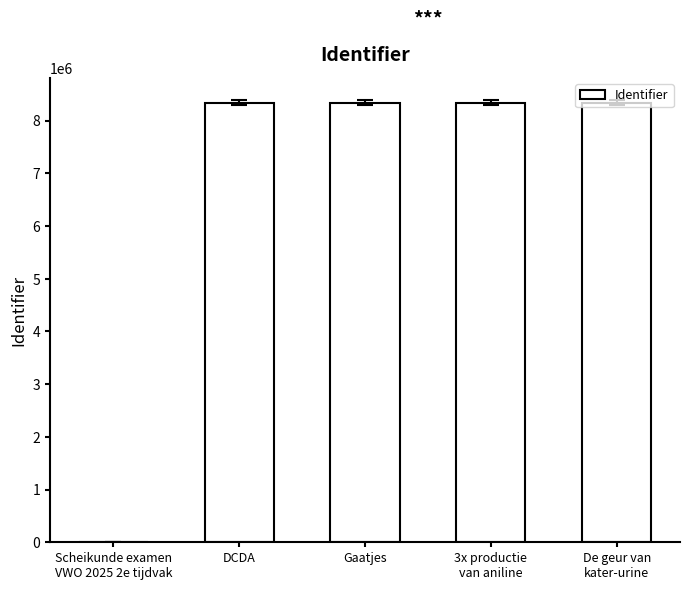

What is the sum of the values at 3x productie
van aniline and Gaatjes?

16684434